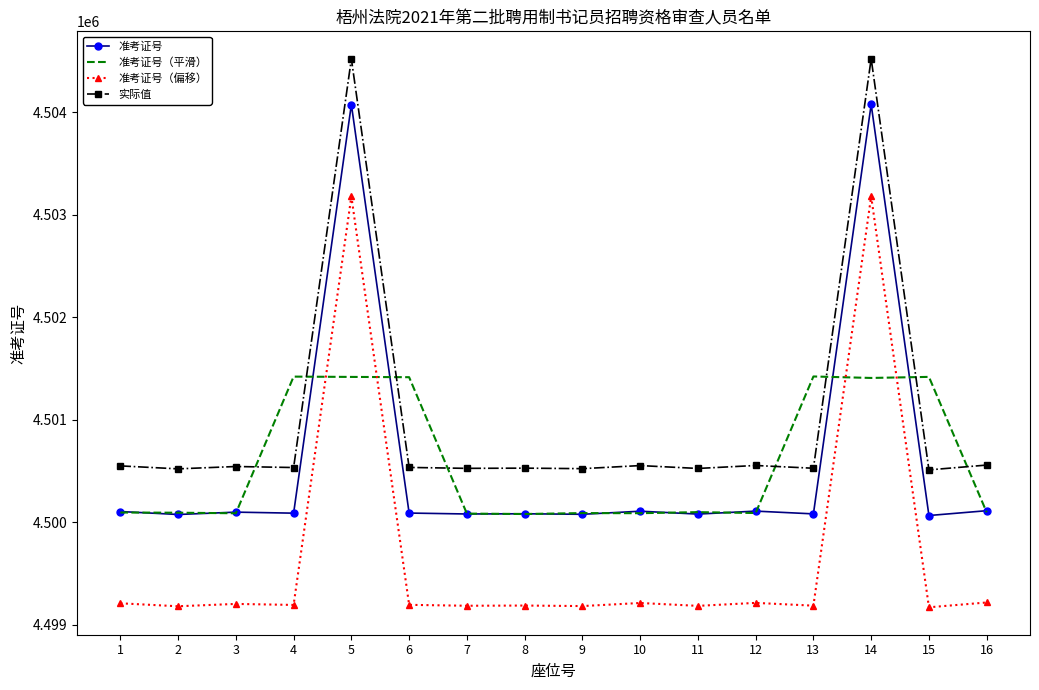

What value does the 实际值 series have at 5?

4504518.4